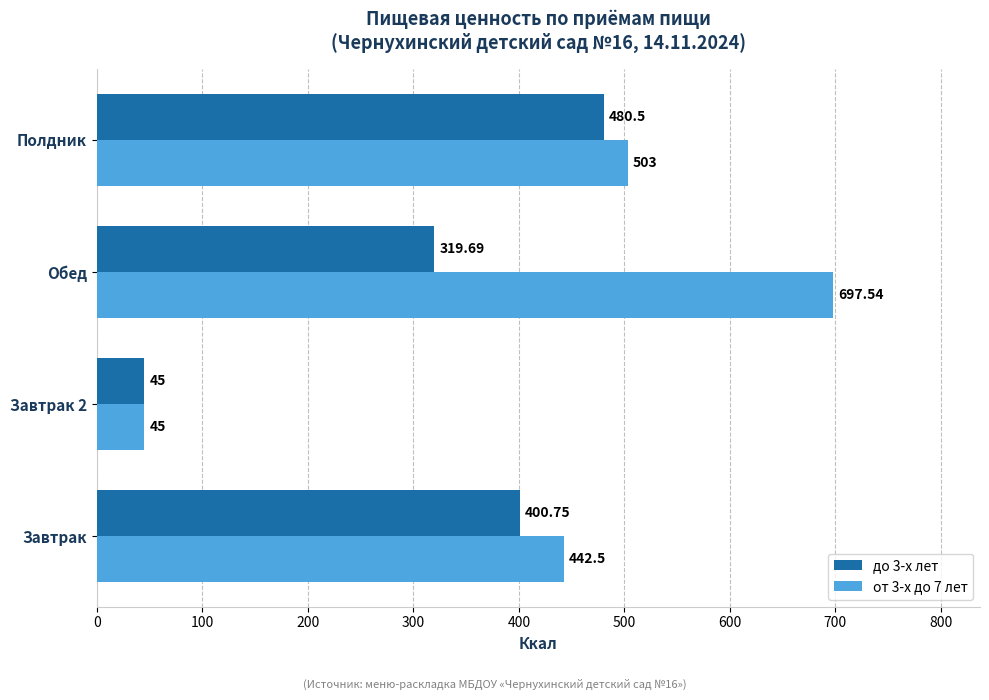

Rank the categories by от 3-х до 7 лет value from highest to lowest.

Обед, Полдник, Завтрак, Завтрак 2